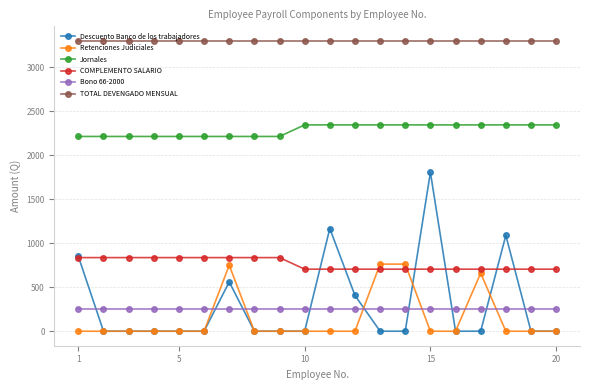

At how many categories does at least one series exceed 27?

20